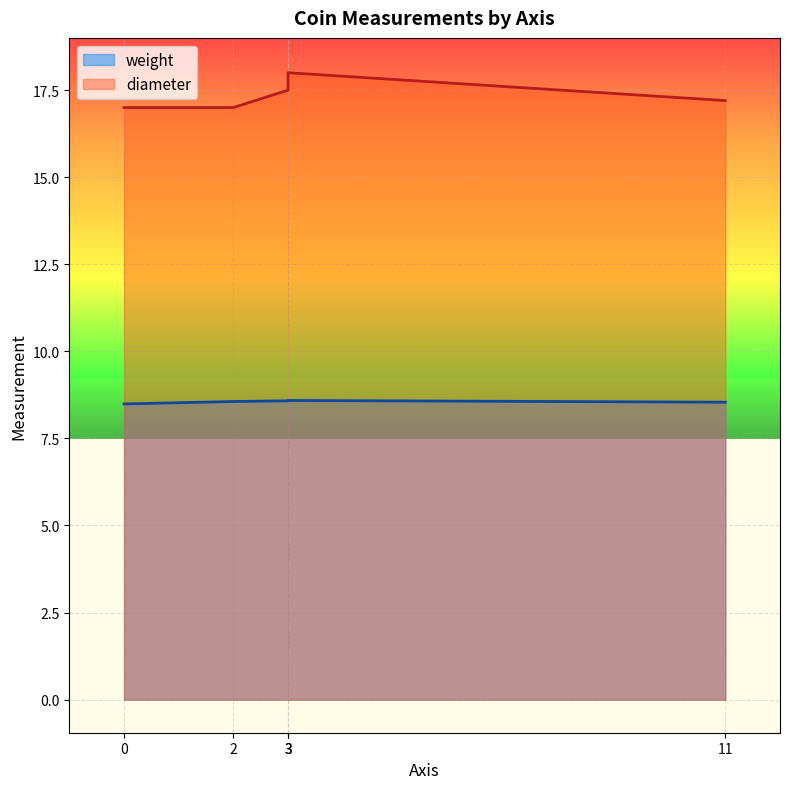

What is the value of the weight point at the 2nd from the left?

8.5